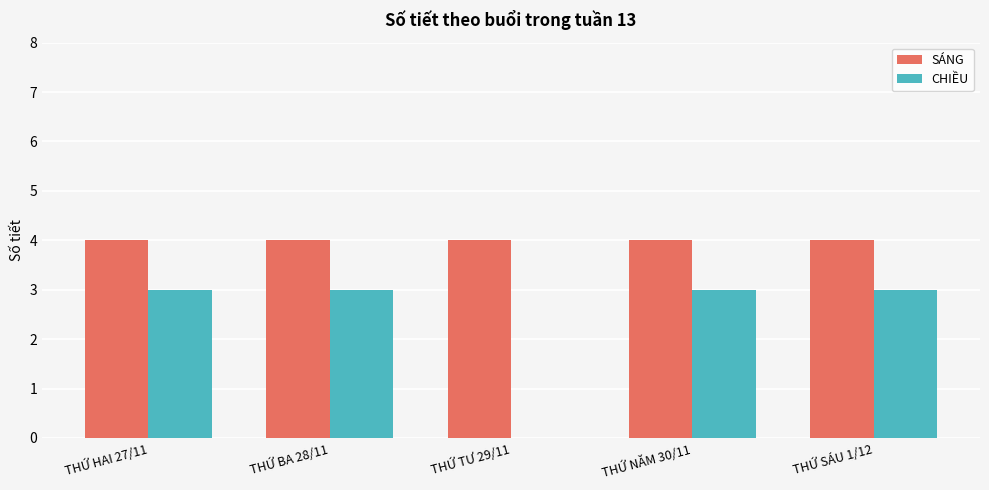

Which series has the largest total across all categories?

SÁNG